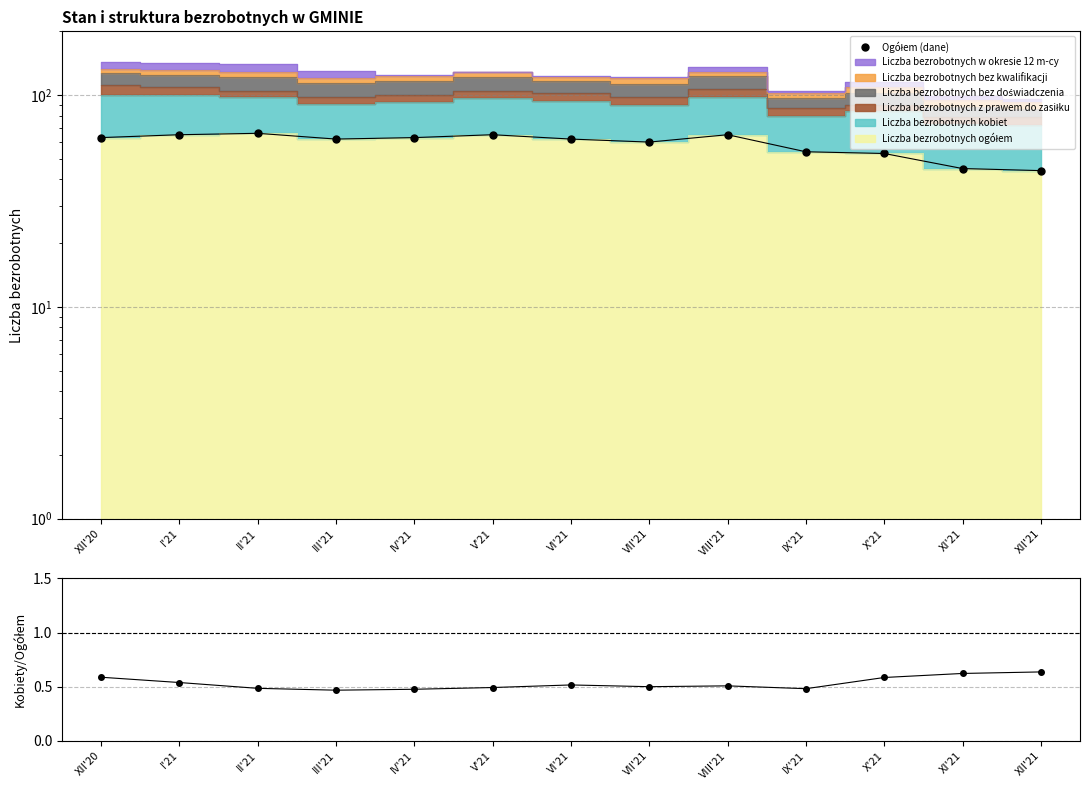

Which label corresponds to the smallest value in the chart?

III'21